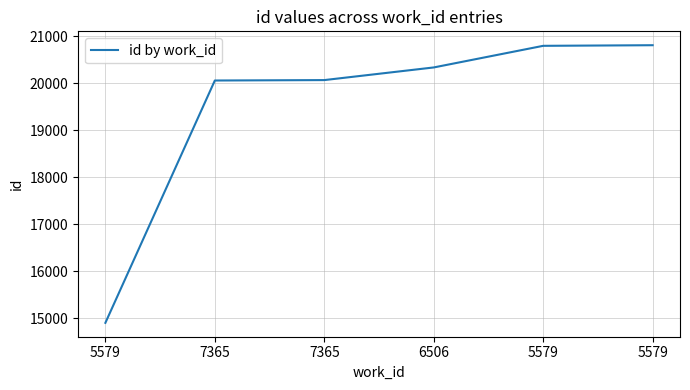

Is it true that the value at 5579 is 33110?

False